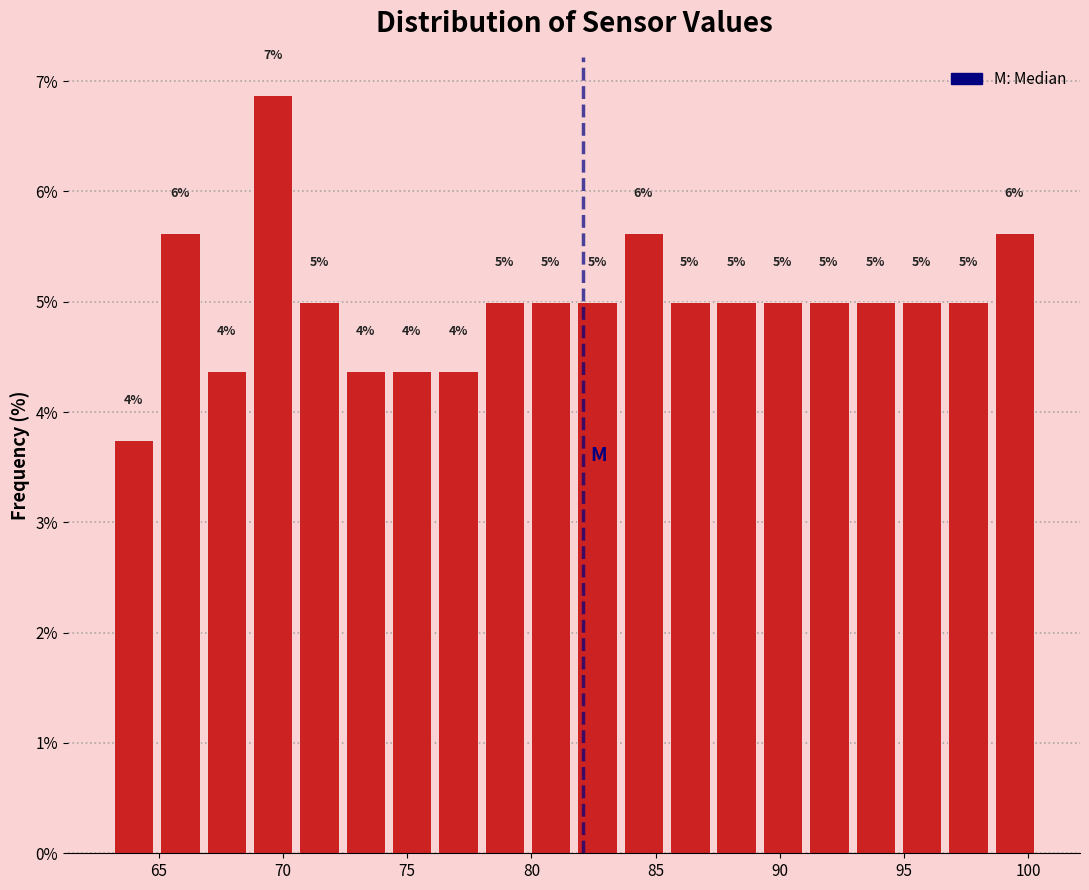

Around what value on the x-axis is the tallest bar? Give the approximate position of its centre, as read against the axis.

69.5